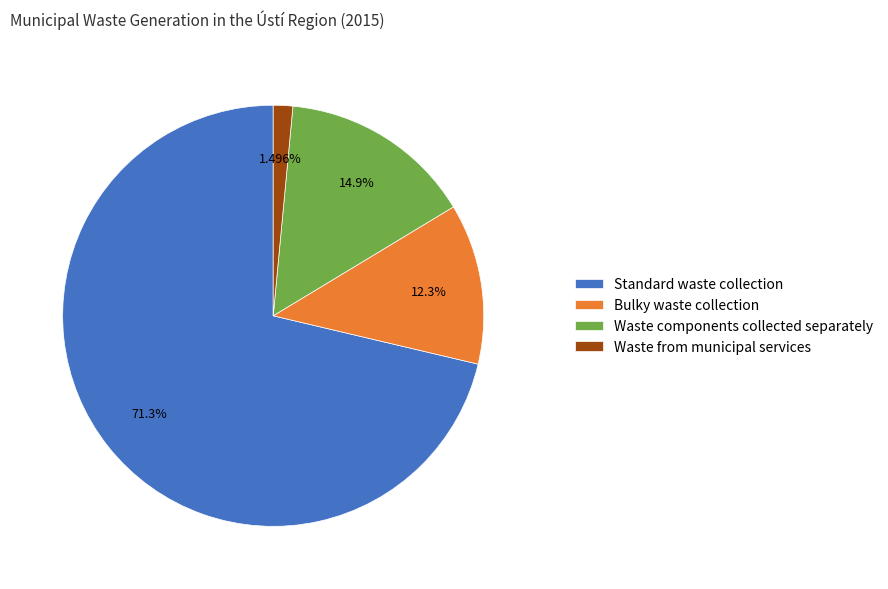

Rank the categories by value from lowest to highest.

Waste from municipal services, Bulky waste collection, Waste components collected separately, Standard waste collection